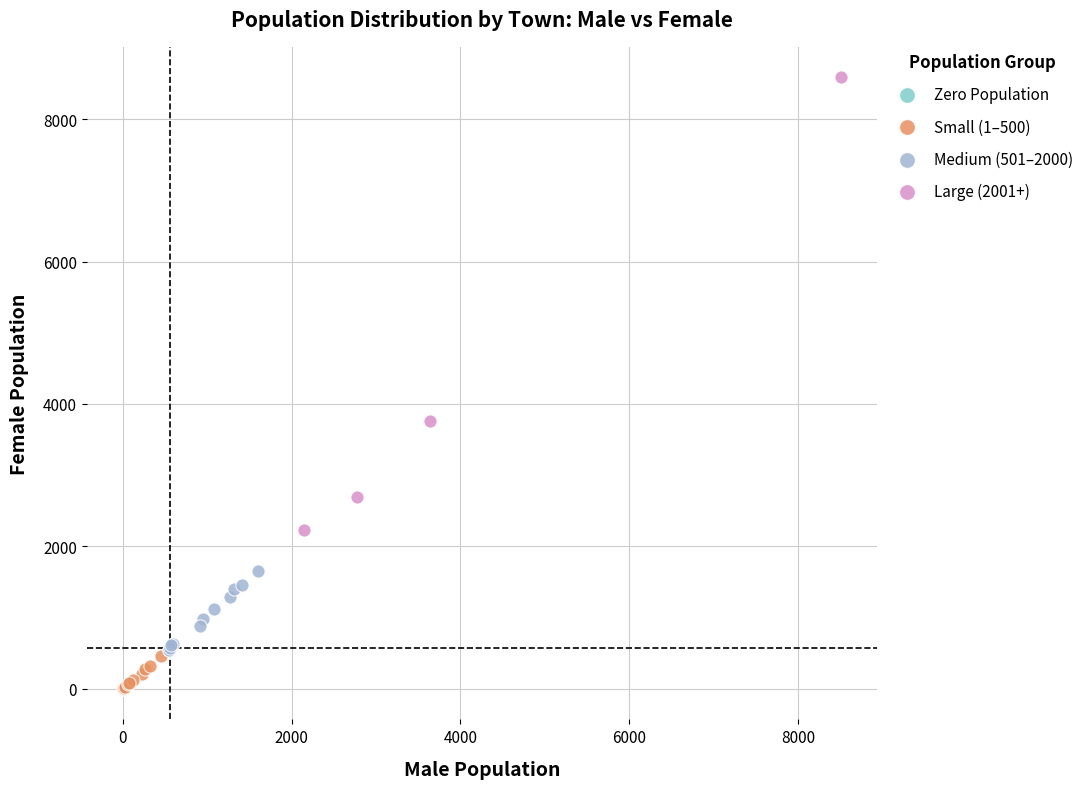

Which series contains the highest Y value?

Large (2001+)